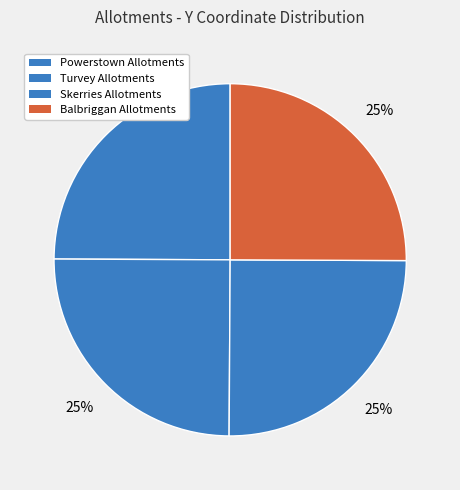

To the nearest percent, what portion does Skerries Allotments represent?

25%